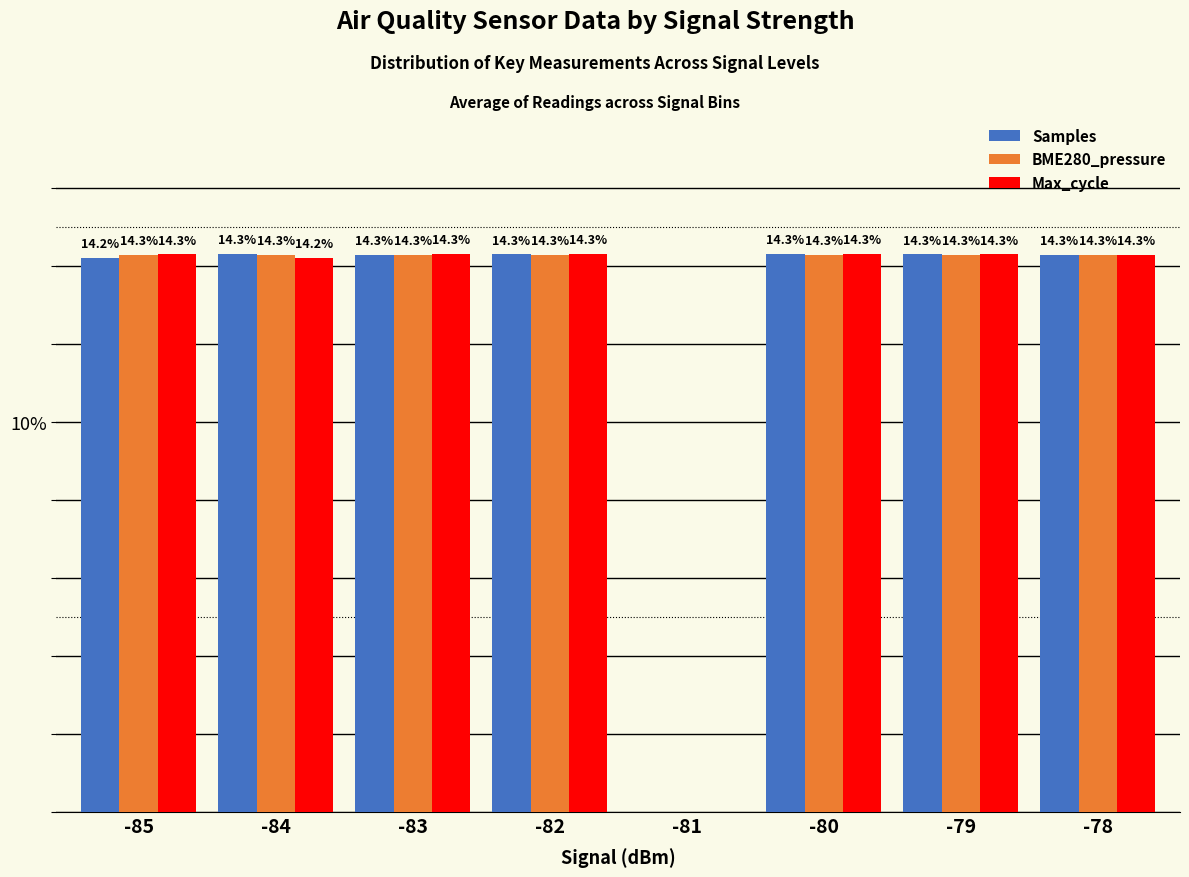

Which series has the largest range (max minus min)?

Samples